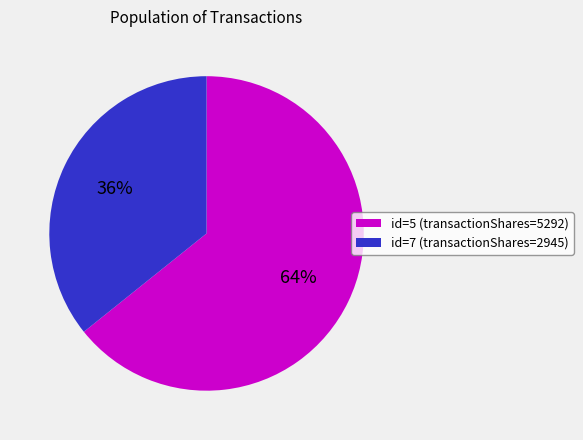

What percentage is the id=7 (transactionShares=2945) slice, to the nearest percent?

36%